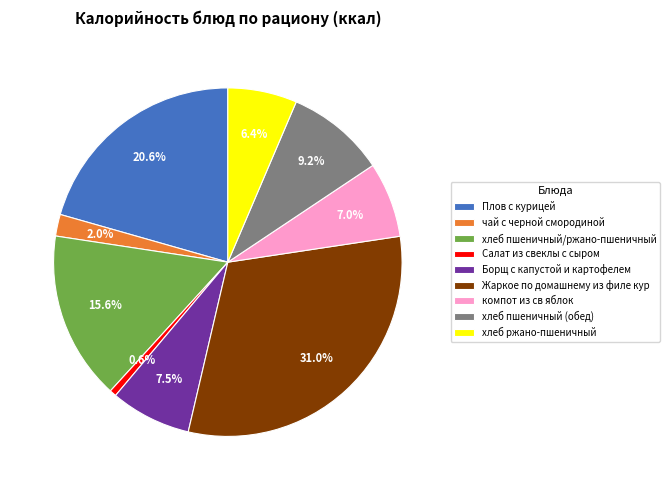

To the nearest percent, what is the difference between the largest and smallest slice percentages?

30%